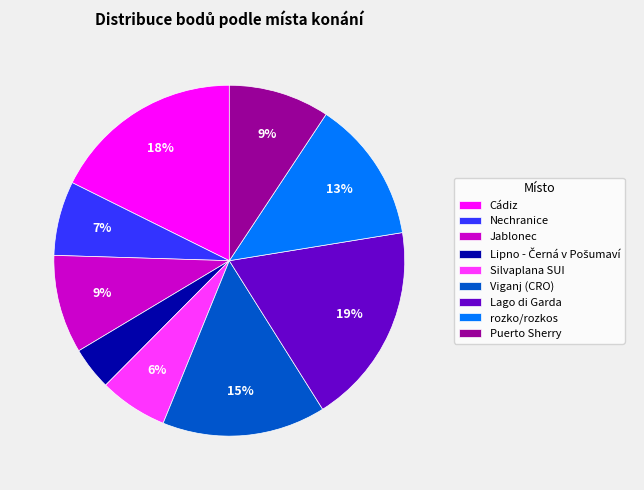

True or false: Lago di Garda accounts for 13% of the total.

False